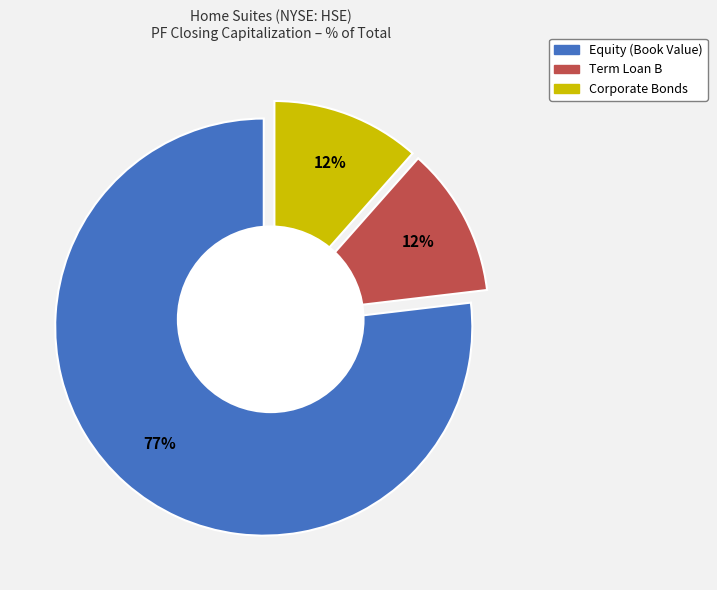

What percentage is the Term Loan B slice, to the nearest percent?

12%